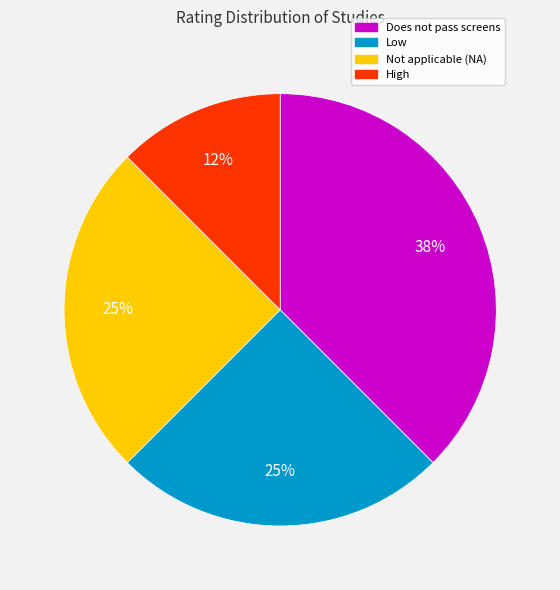

Is the sum of High and Low greater than half?

No